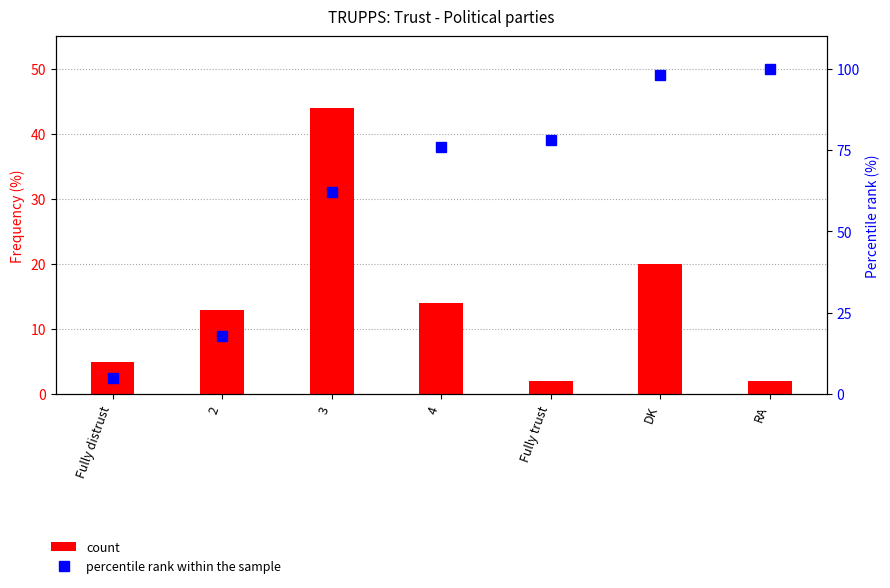

At which label is percentile rank within the sample closest to 52?

3